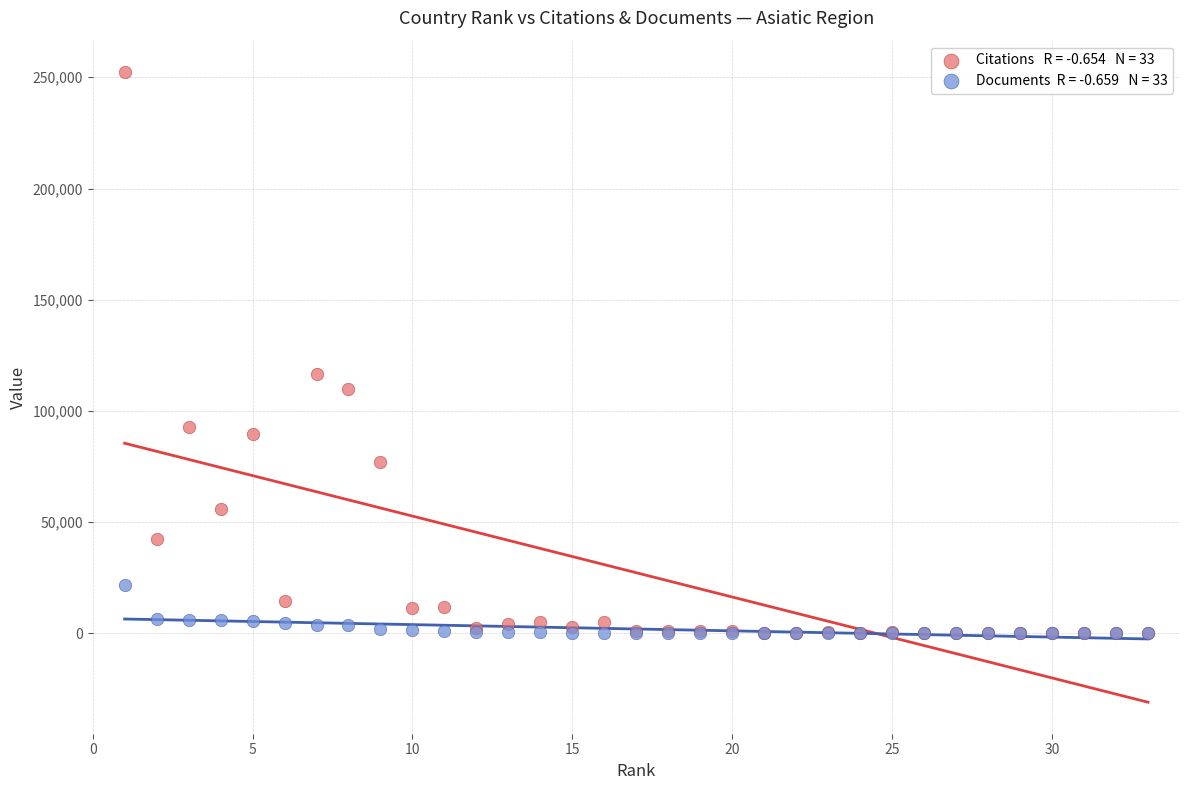

Across all series, what Y value is closest to 126148?

116427